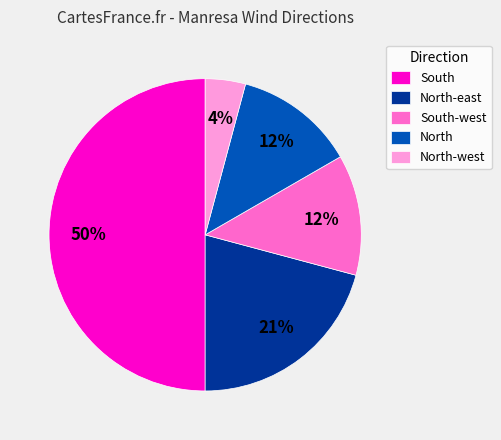

To the nearest percent, what is the combined percentage of North and South-west?

25%